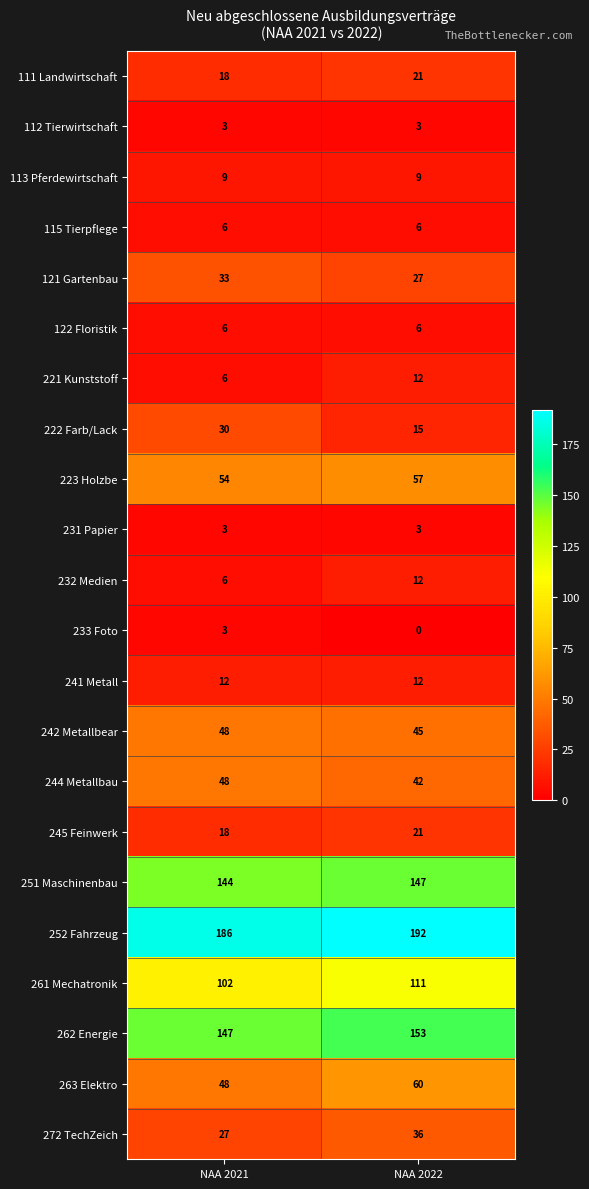

Read the 221 Kunststoff value at NAA 2022.

12